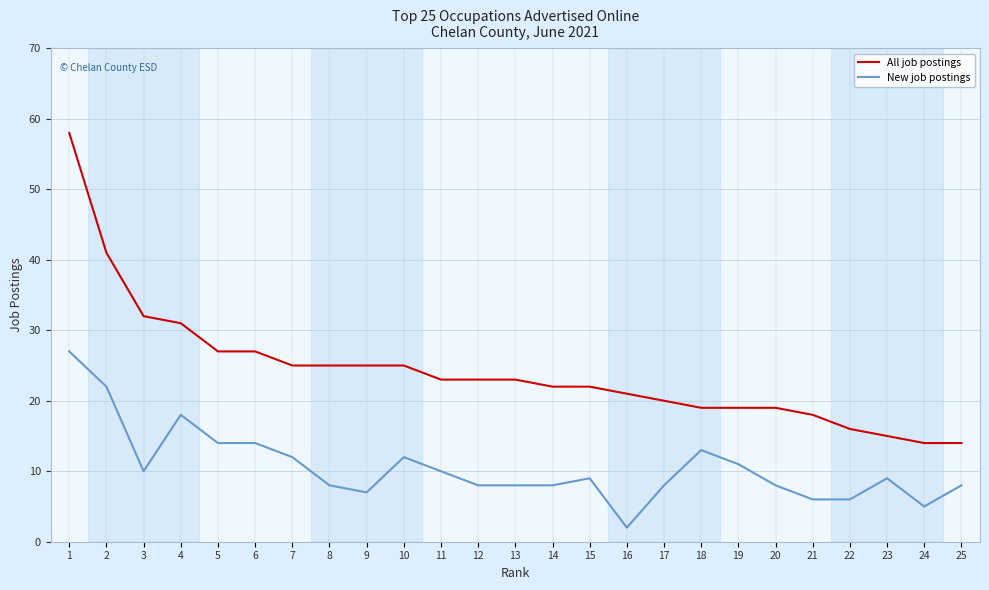

Rank the series by their maximum value, from lowest to highest.

New job postings, All job postings